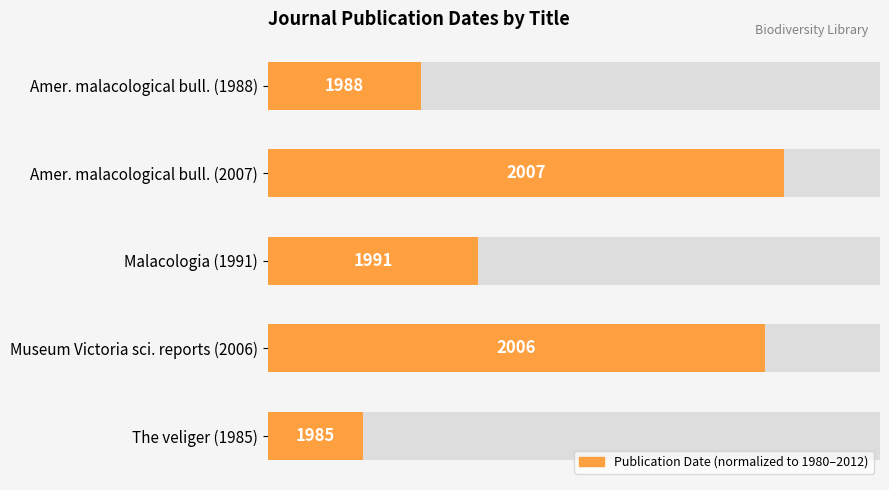

Rank the categories by value from highest to lowest.

Amer. malacological bull. (2007), Museum Victoria sci. reports (2006), Malacologia (1991), Amer. malacological bull. (1988), The veliger (1985)